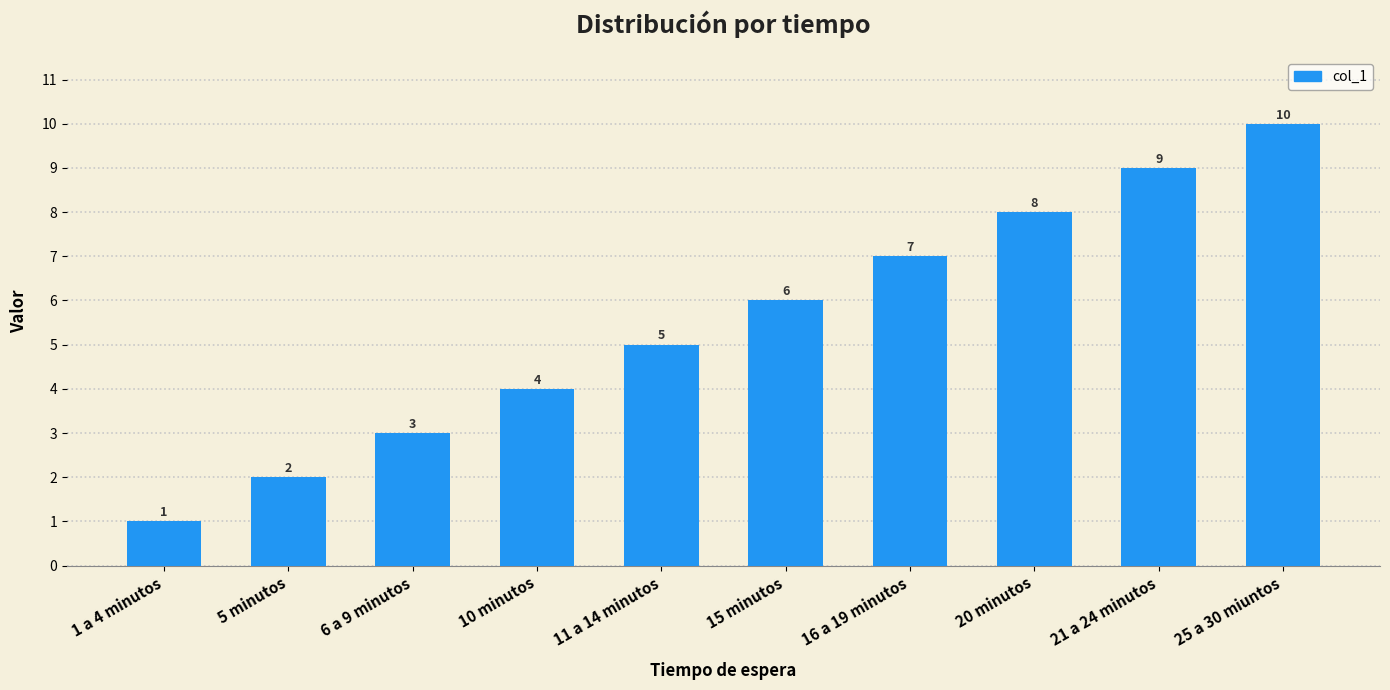

Reading right to left, extract all data points from this chart.

10	9	8	7	6	5	4	3	2	1